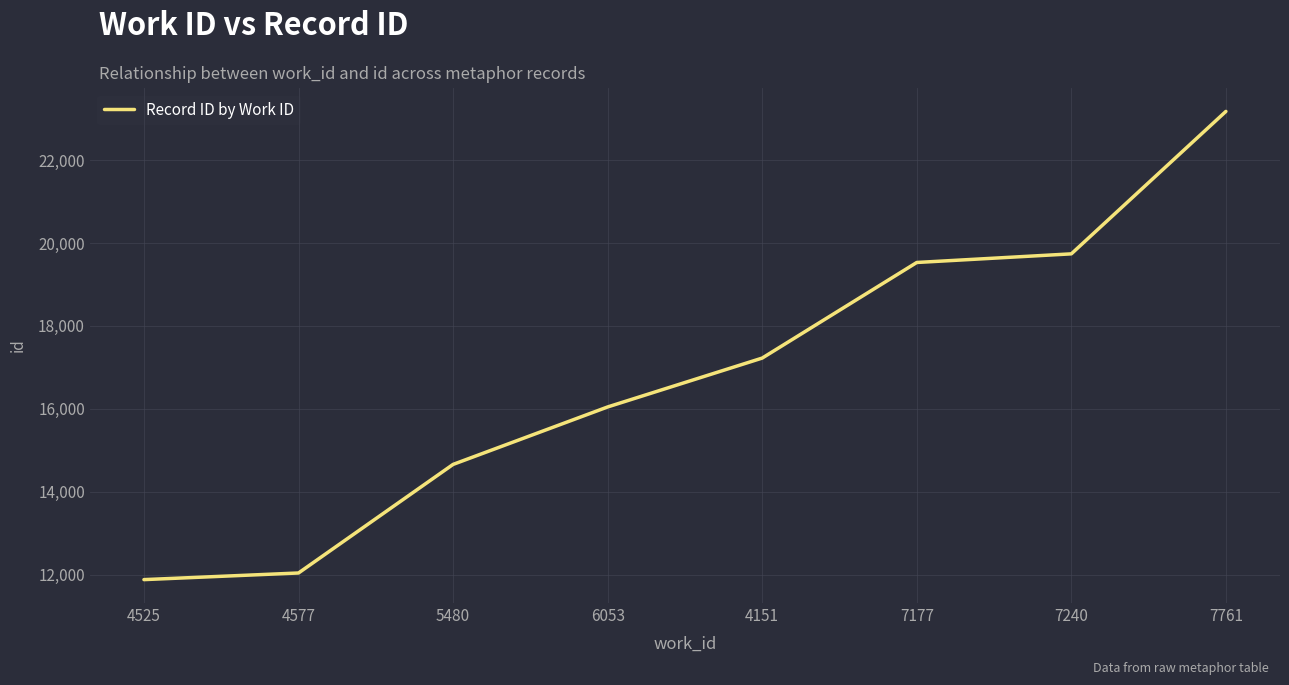

What is the difference between the maximum and minimum values?

11294